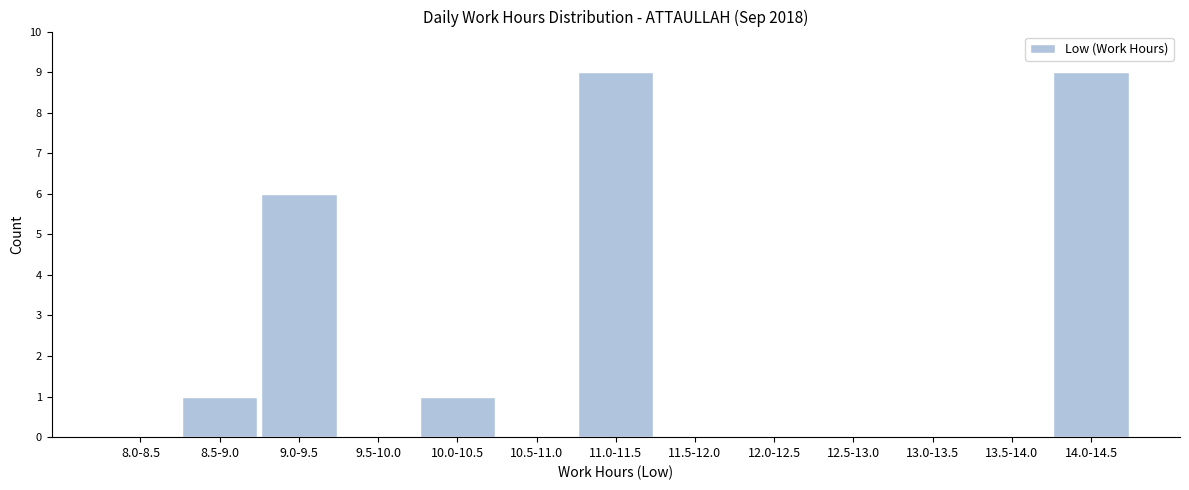

Reading left to right, what are all the values shown in this chart?

8.0-8.5=0	8.5-9.0=1	9.0-9.5=6	9.5-10.0=0	10.0-10.5=1	10.5-11.0=0	11.0-11.5=9	11.5-12.0=0	12.0-12.5=0	12.5-13.0=0	13.0-13.5=0	13.5-14.0=0	14.0-14.5=9